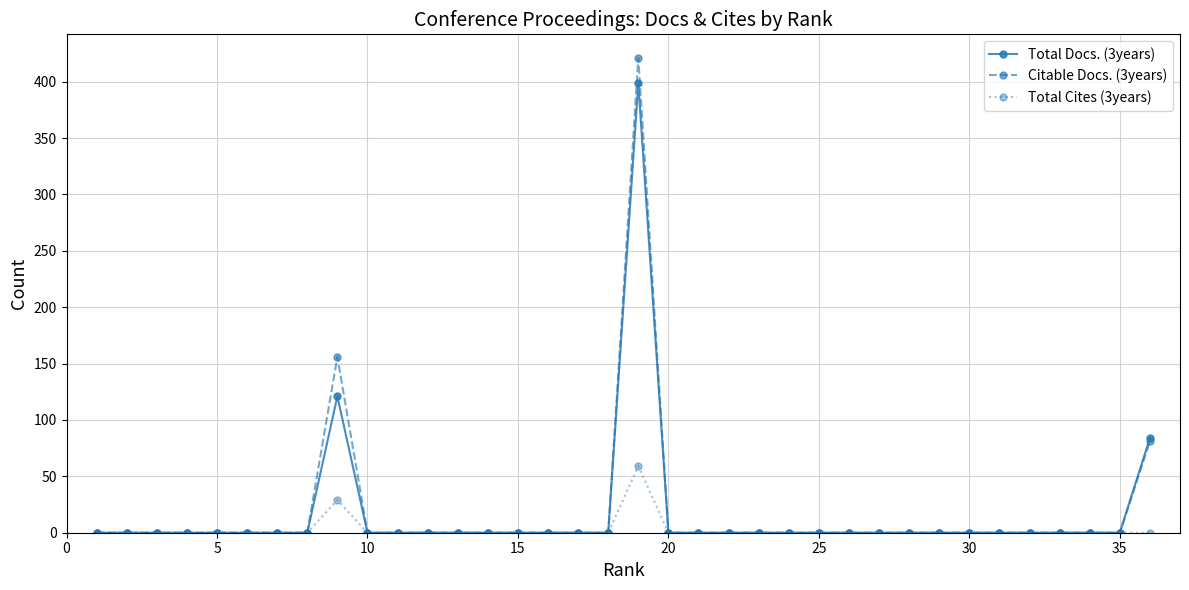

Reading left to right, what are all the values shown in this chart?

Total Docs. (3years): 0	0	0	0	0	0	0	0	121	0	0	0	0	0	0	0	0	0	399	0	0	0	0	0	0	0	0	0	0	0	0	0	0	0	0	84
Citable Docs. (3years): 0	0	0	0	0	0	0	0	156	0	0	0	0	0	0	0	0	0	421	0	0	0	0	0	0	0	0	0	0	0	0	0	0	0	0	81
Total Cites (3years): 0	0	0	0	0	0	0	0	29	0	0	0	0	0	0	0	0	0	59	0	0	0	0	0	0	0	0	0	0	0	0	0	0	0	0	0